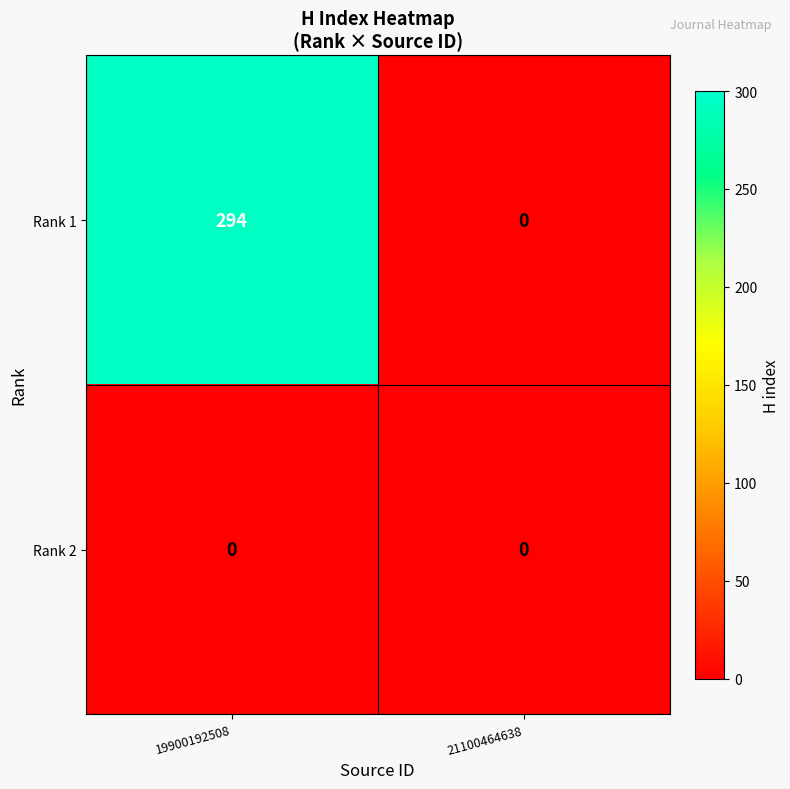

How many data points does each series have?

2